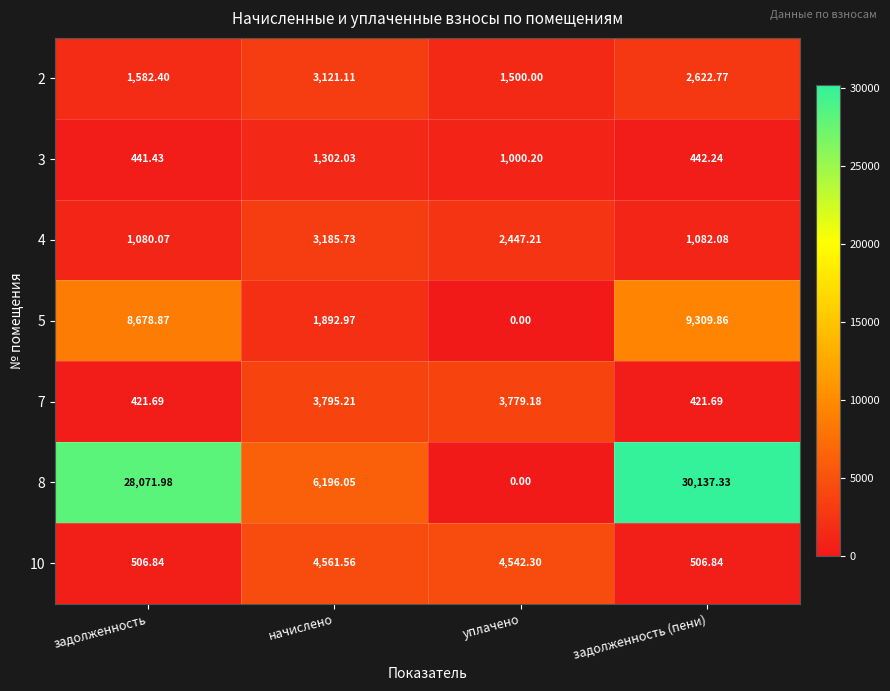

Is the value of 8 at начислено greater than the value of 10 at задолженность?

Yes